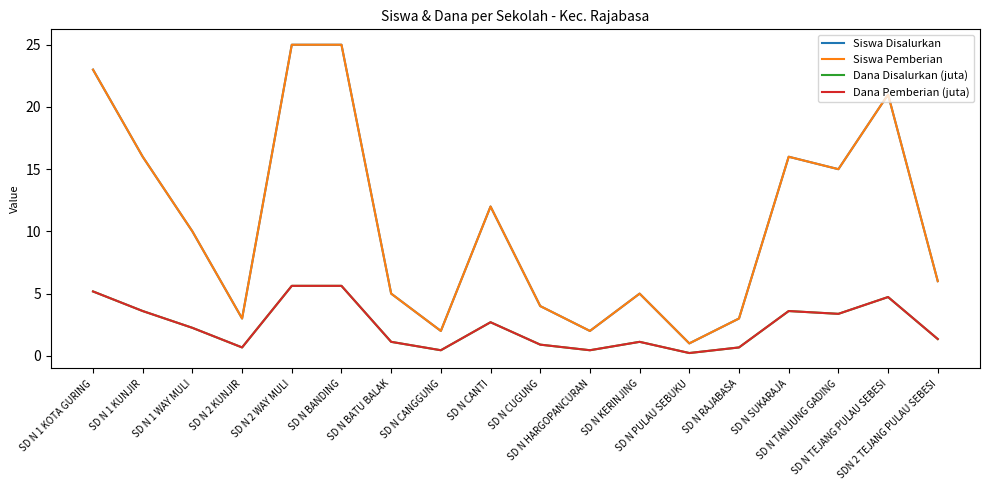

Rank the categories by Siswa Disalurkan value from lowest to highest.

SD N PULAU SEBUKU, SD N CANGGUNG, SD N HARGOPANCURAN, SD N 2 KUNJIR, SD N RAJABASA, SD N CUGUNG, SD N BATU BALAK, SD N KERINJING, SDN 2 TEJANG PULAU SEBESI, SD N 1 WAY MULI, SD N CANTI, SD N TANJUNG GADING, SD N 1 KUNJIR, SD N SUKARAJA, SD N TEJANG PULAU SEBESI, SD N 1 KOTA GURING, SD N 2 WAY MULI, SD N BANDING